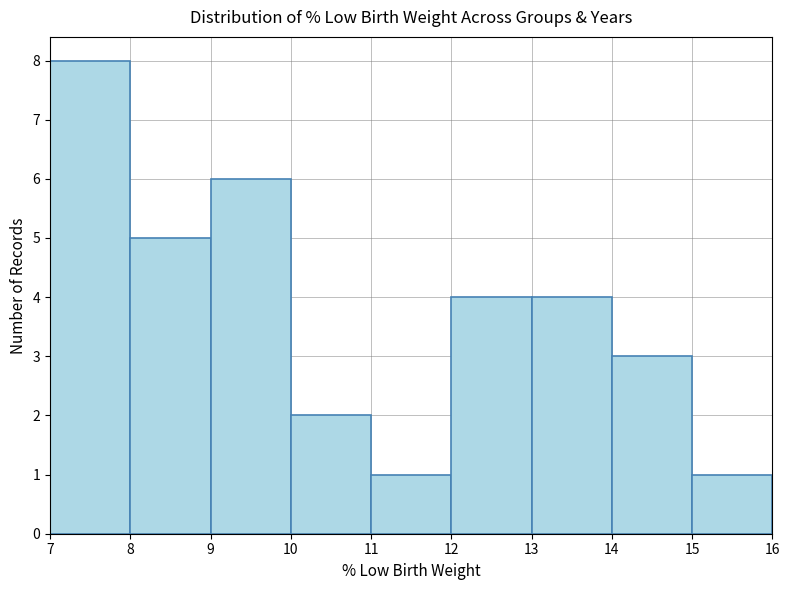

What is the height of the bar covering 13 to 14 on the x-axis? The values are not printed on the chart, so give them approximately, as read against the axis.

4